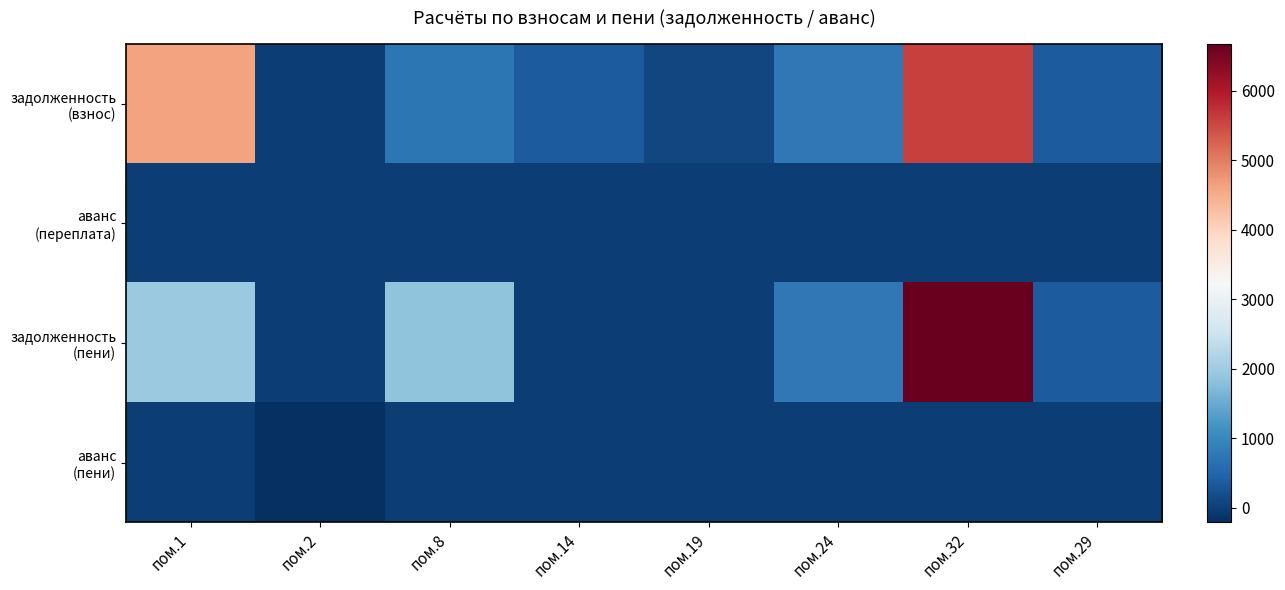

What is the total value across all series at пом.1?

6562.3